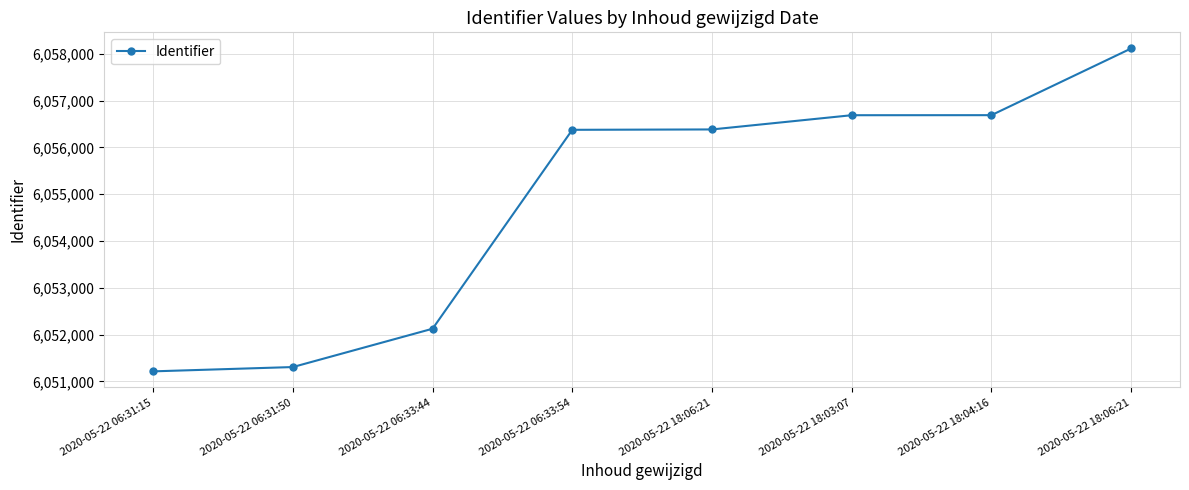

Reading left to right, list all the values displayed in this chart.

6051214	6051306	6052125	6056375	6056383	6056687	6056688	6058113